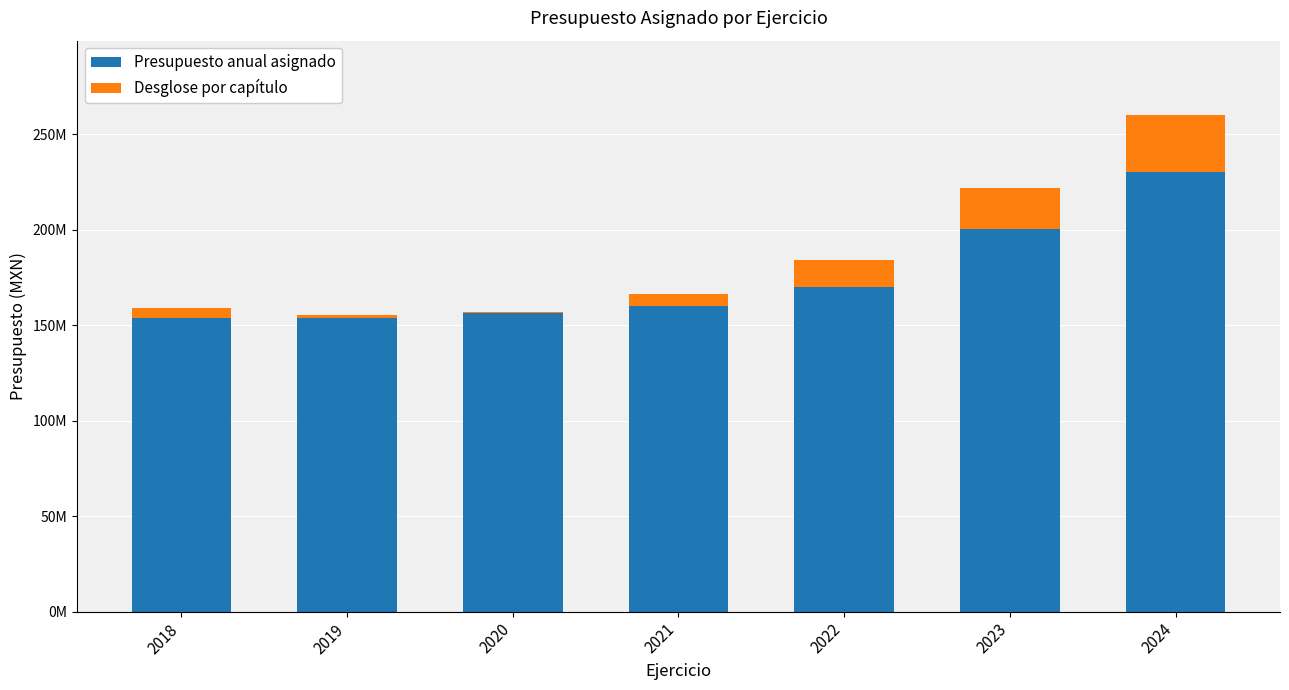

What are all the series names shown in the legend?

Presupuesto anual asignado, Desglose por capítulo